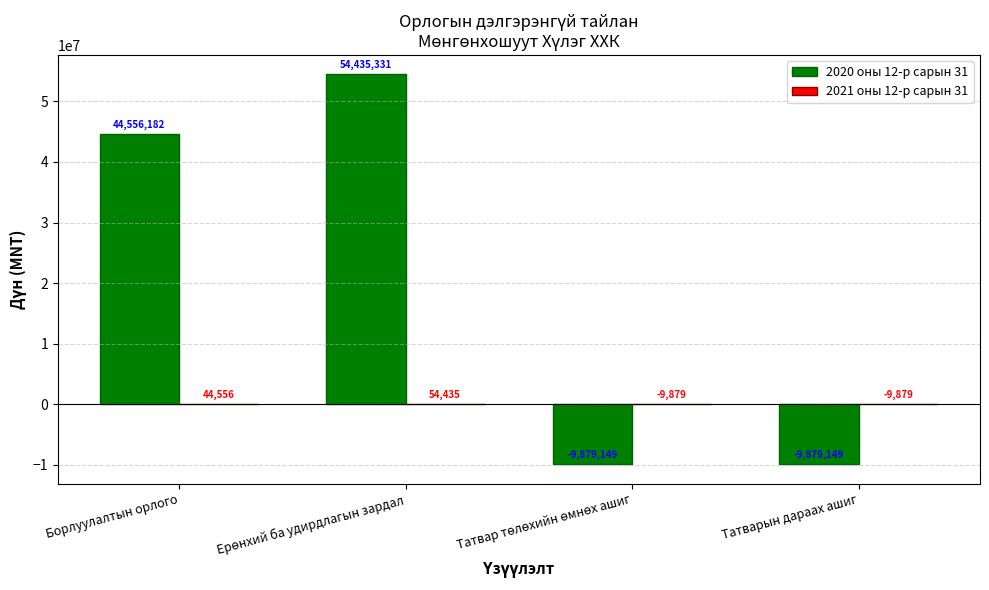

What is the maximum value shown in the chart?

54435331.3